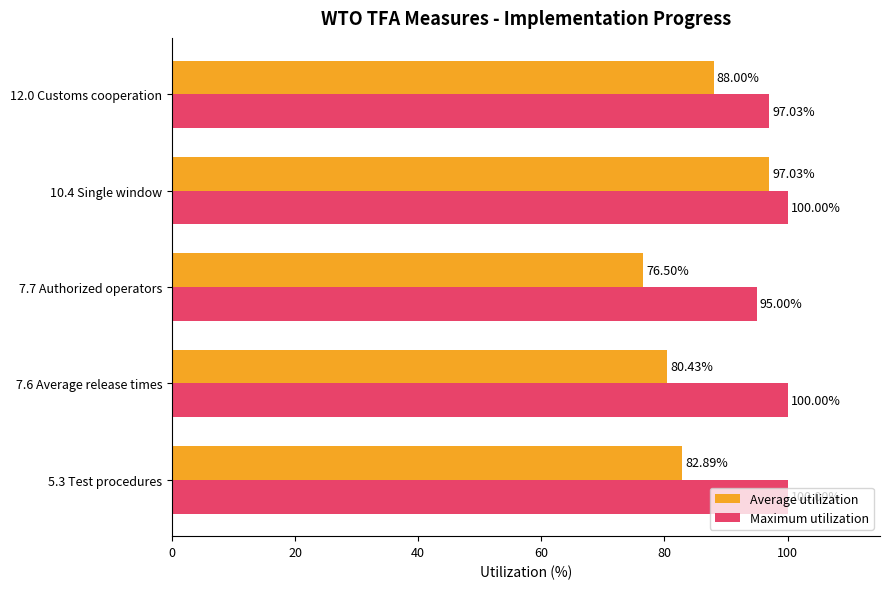

At how many categories does at least one series exceed 94?

5